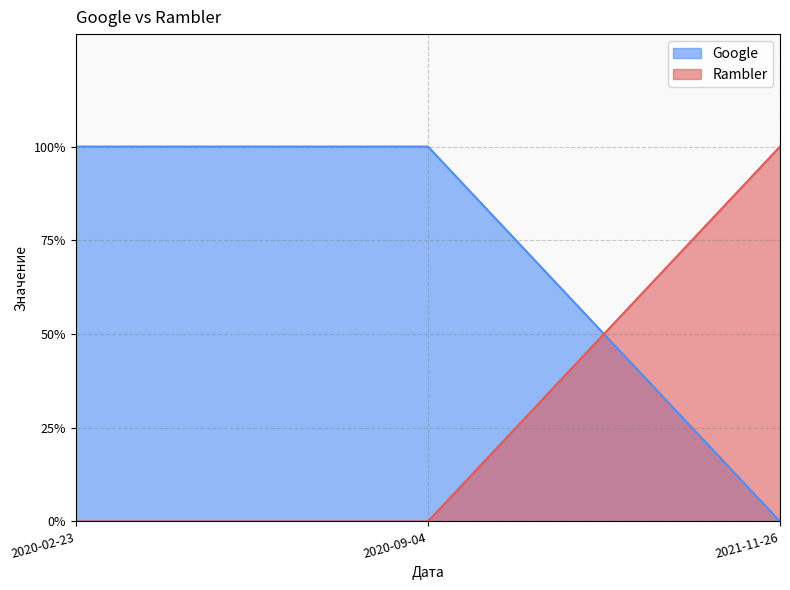

What is the sum of all Google values?

2